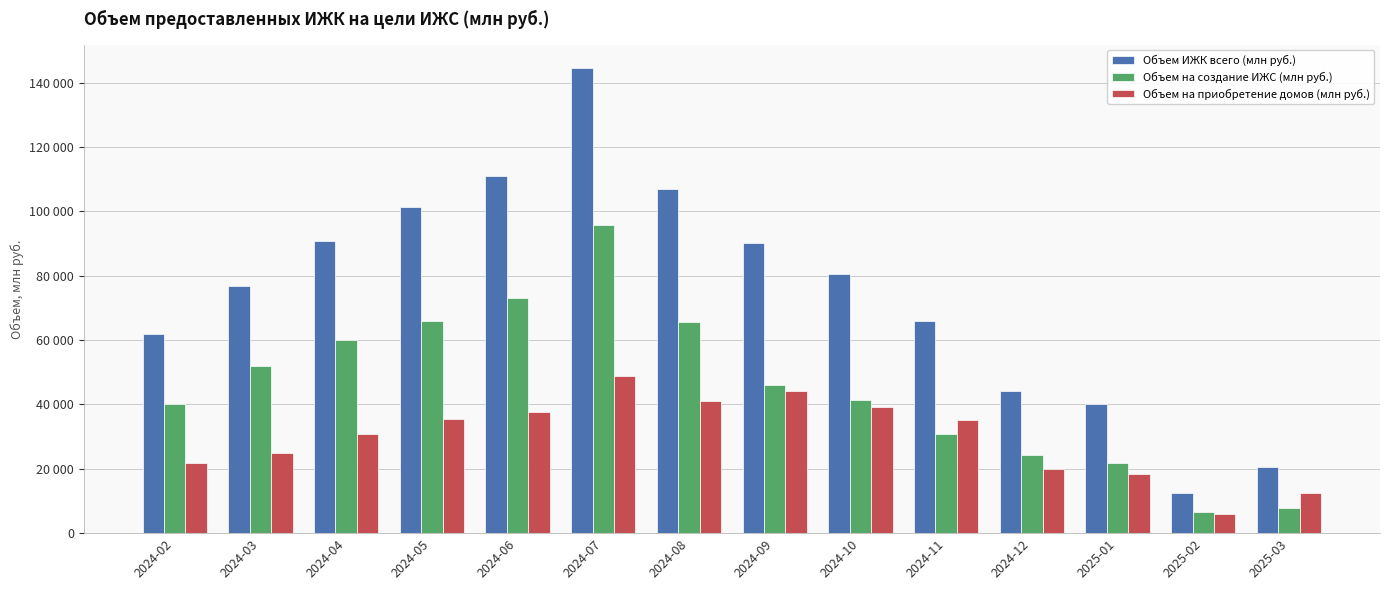

What is the maximum value shown in the chart?

144654